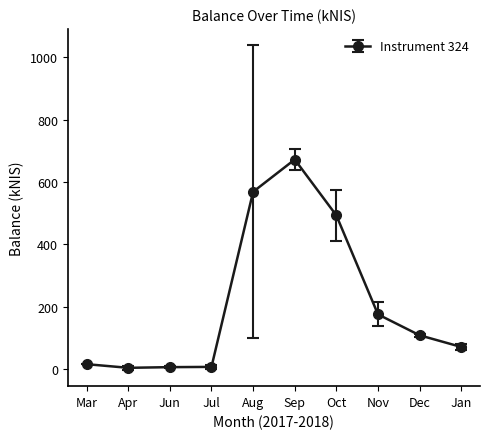

Between Dec and Sep, which is larger?

Sep